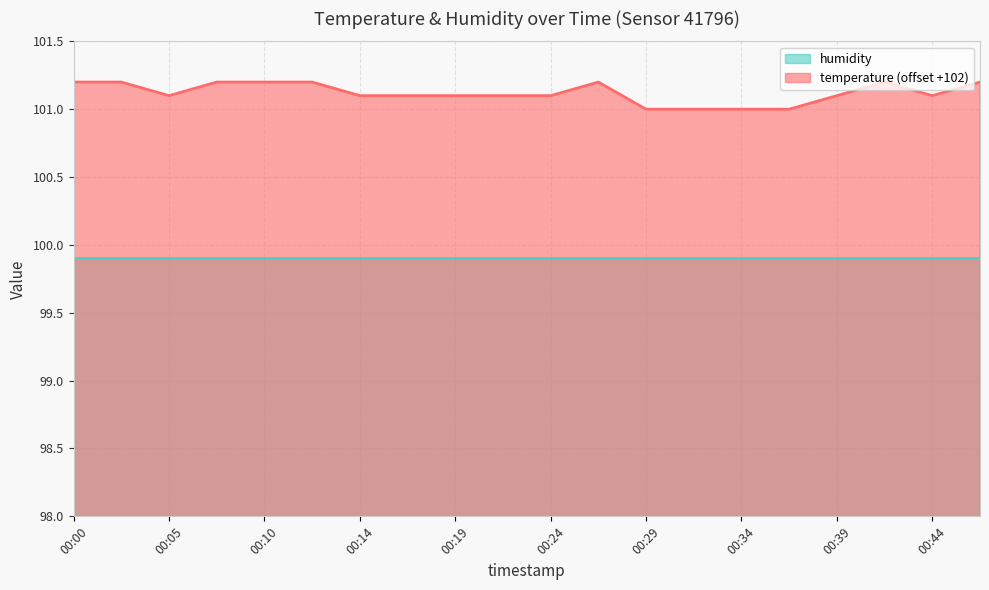

Rank the categories by value from lowest to highest.

00:29, 00:32, 00:34, 00:36, 00:05, 00:14, 00:17, 00:19, 00:22, 00:24, 00:39, 00:44, 00:00, 00:02, 00:07, 00:10, 00:12, 00:27, 00:41, 00:46